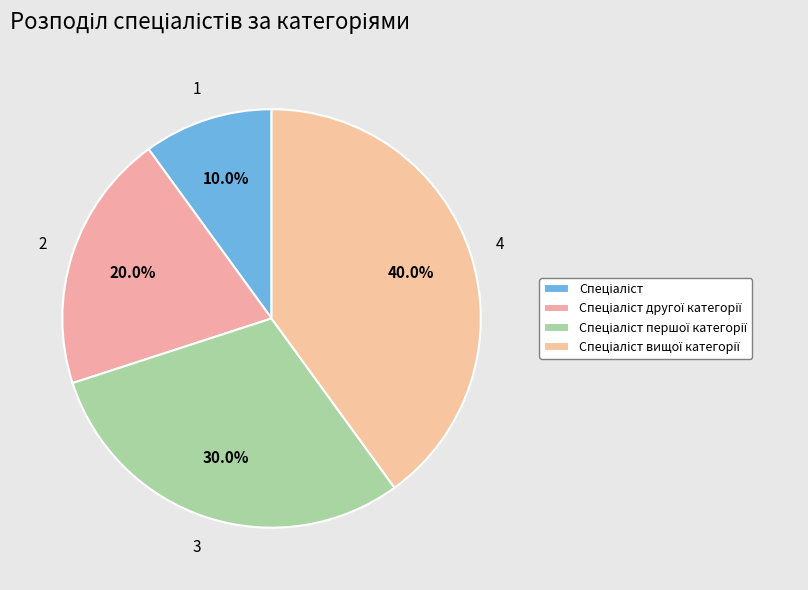

Which category has the smallest portion of the pie?

Спеціаліст